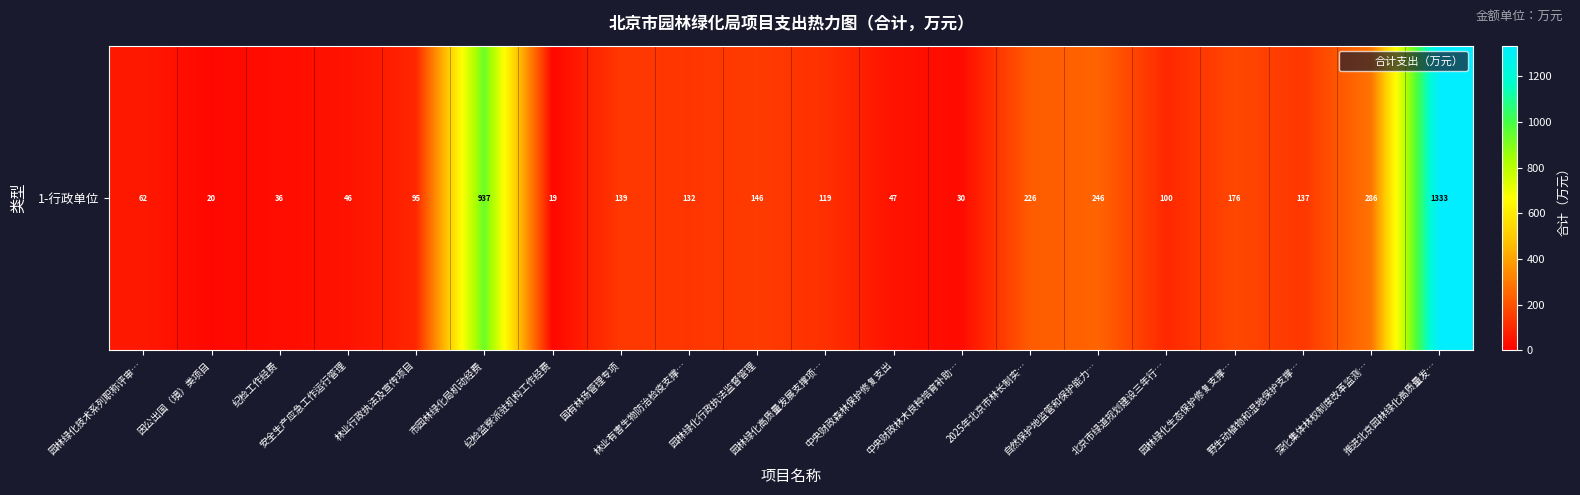

Which has a higher value, 国有林场管理专项 or 林业行政执法及宣传项目?

国有林场管理专项